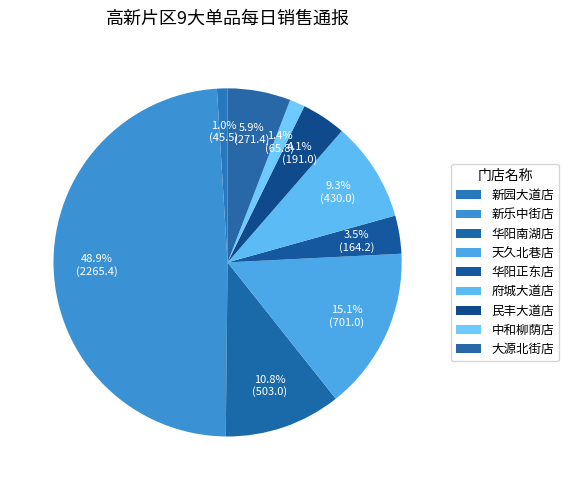

Which category has the biggest portion of the pie?

新乐中街店